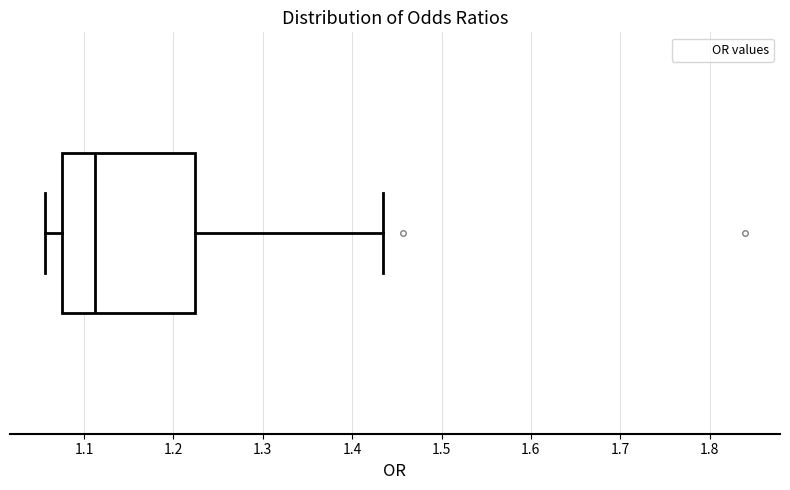

Where is the left edge of the box on the x-axis? The values are not printed on the chart, so give them approximately, as read against the axis.

1.08